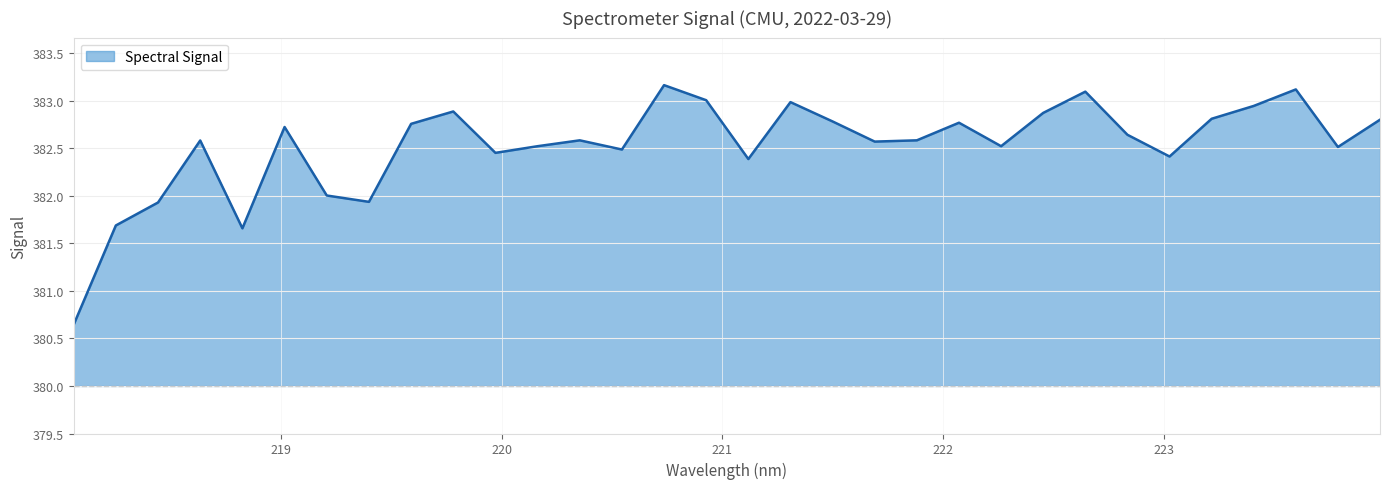

What is the difference between the maximum and minimum values?

2.5